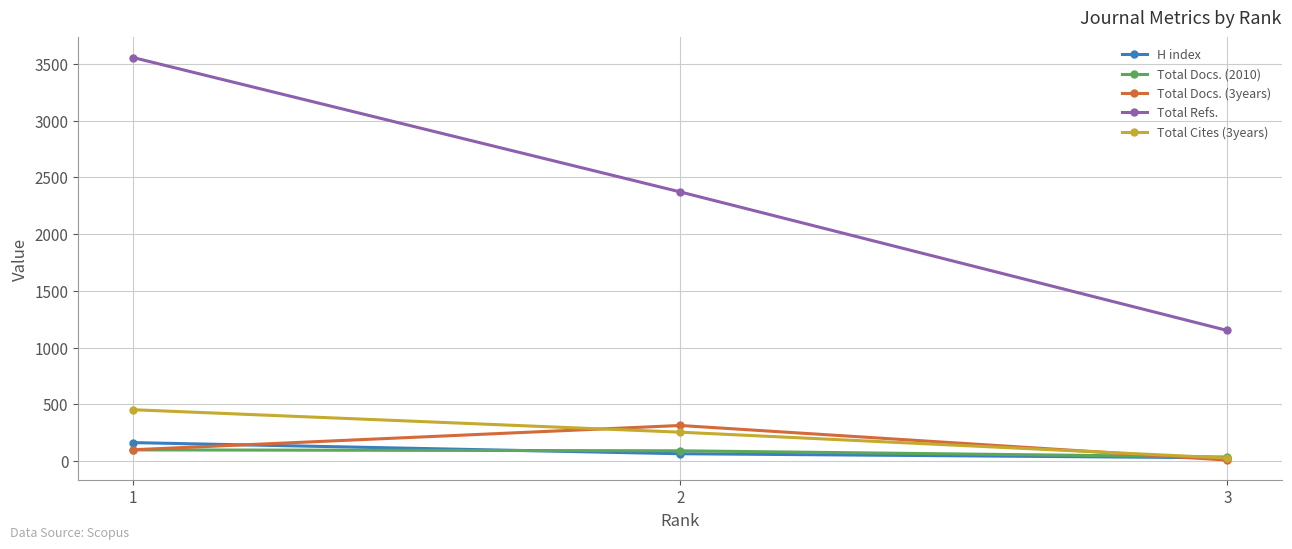

What are all the series names shown in the legend?

H index, Total Docs. (2010), Total Docs. (3years), Total Refs., Total Cites (3years)